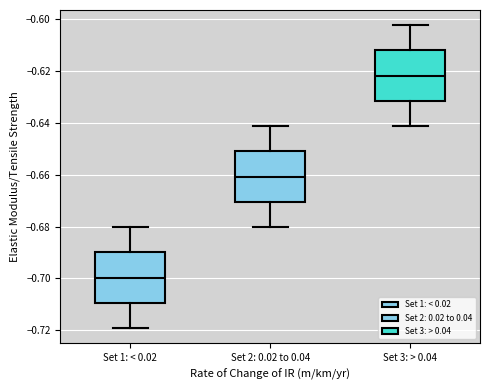

Which box has the lowest median line?

Set 1: < 0.02